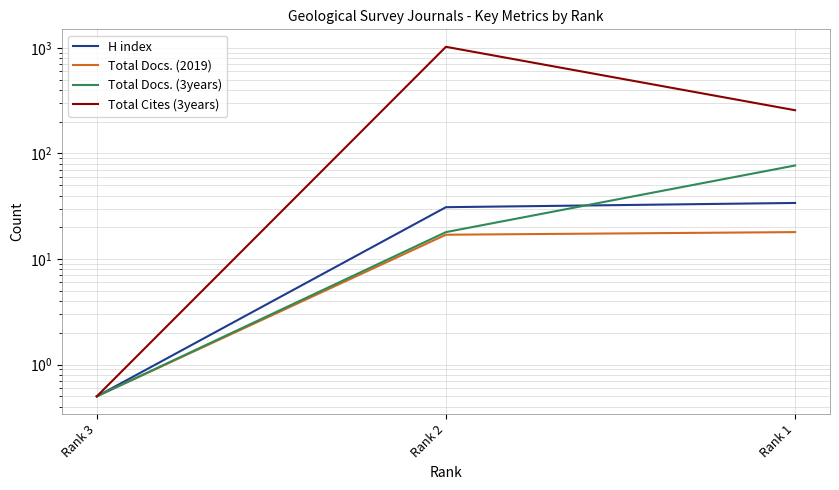

True or false: Total Docs. (2019) has a value of 7.3 at Rank 2.

False